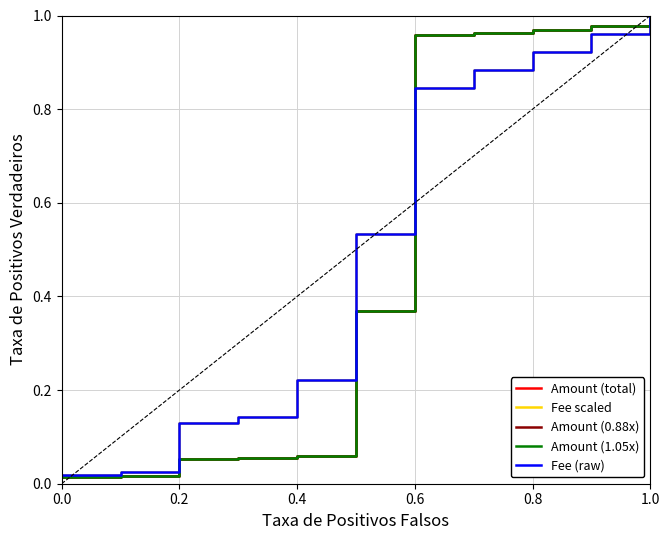

Does the chart display data point markers on the line(s)?

No